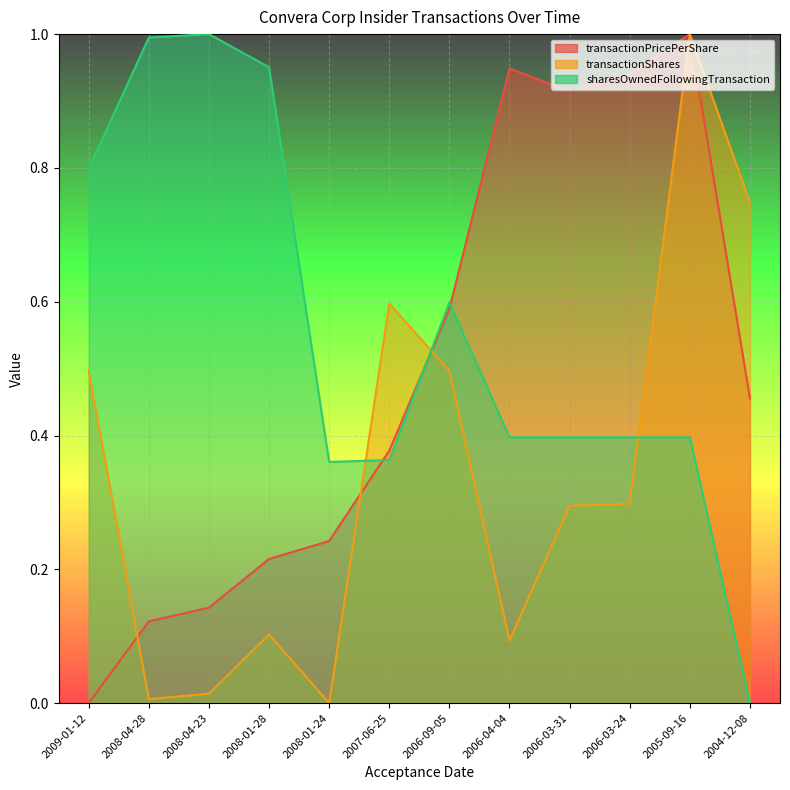

What are all the series names shown in the legend?

transactionPricePerShare, transactionShares, sharesOwnedFollowingTransaction